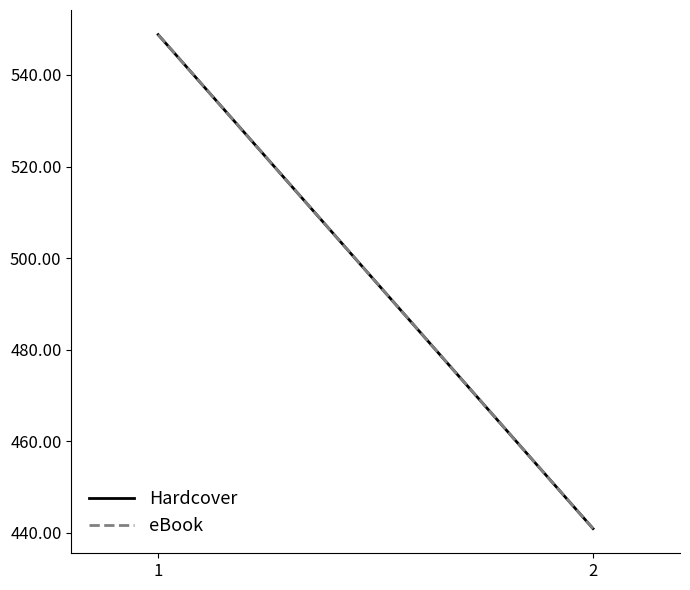

The eBook series shows 895.1 at 1. True or false?

False